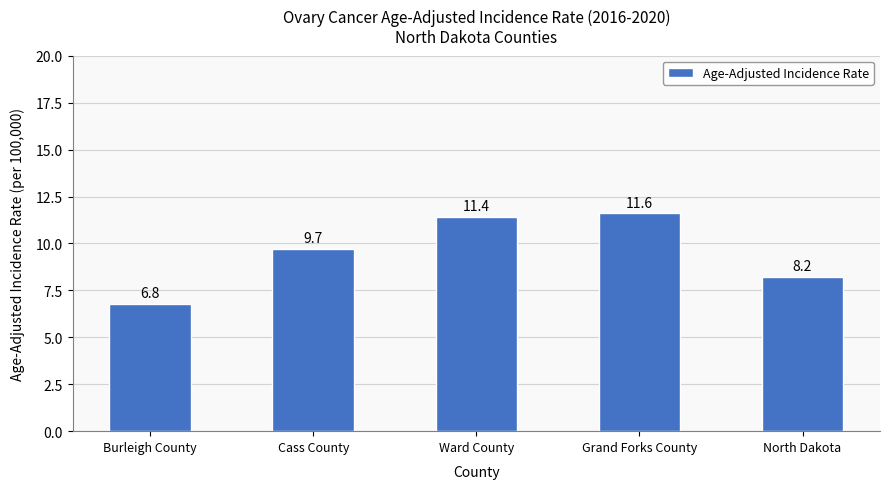

Reading left to right, extract all data points from this chart.

Burleigh County=6.8	Cass County=9.7	Ward County=11.4	Grand Forks County=11.6	North Dakota=8.2